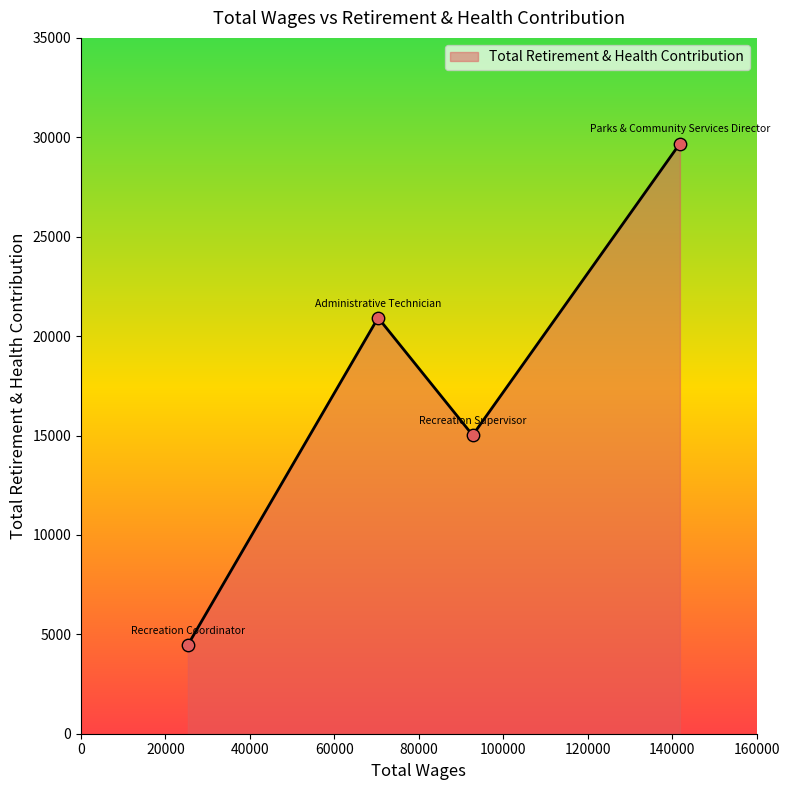

True or false: the data has more than 0 interior local peaks.

True